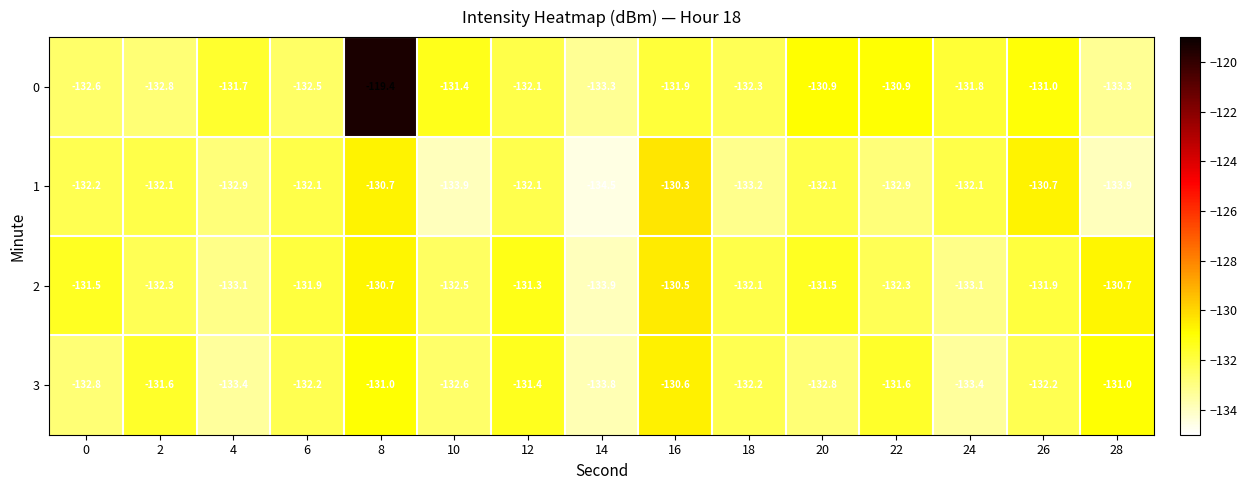

Is it true that 3 equals -207.7 at 2?

False